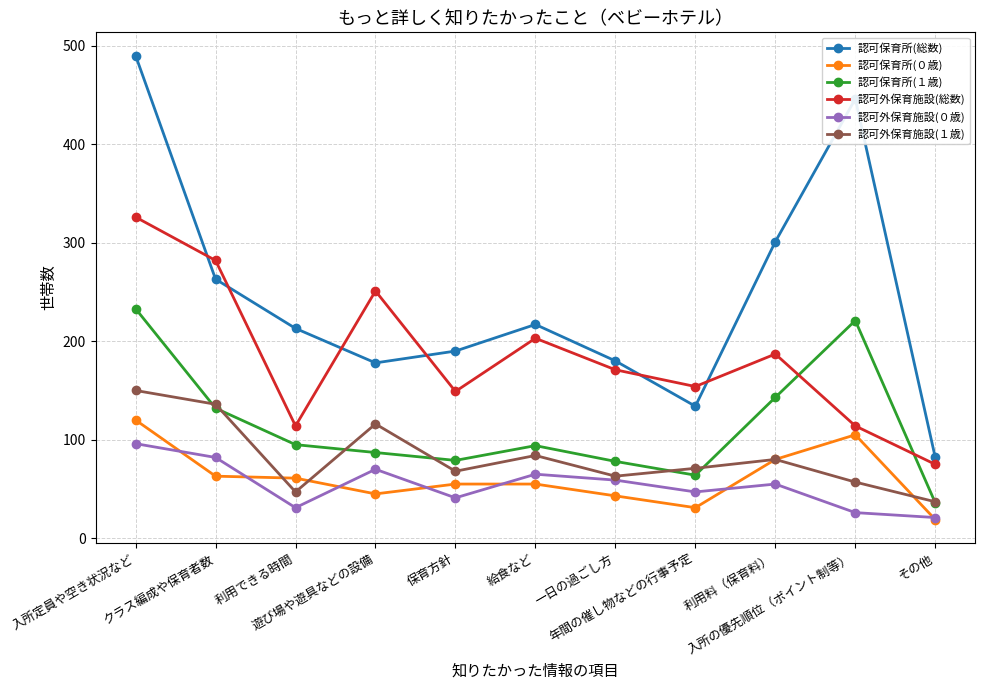

What is the smallest value displayed?

19